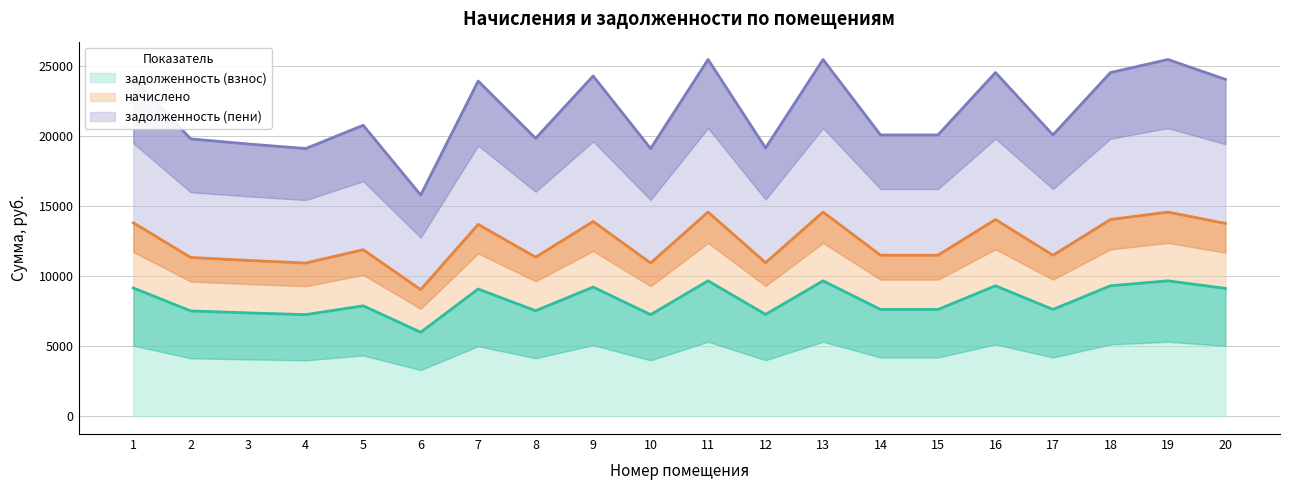

True or false: задолженность (взнос) and начислено cross at least once.

False